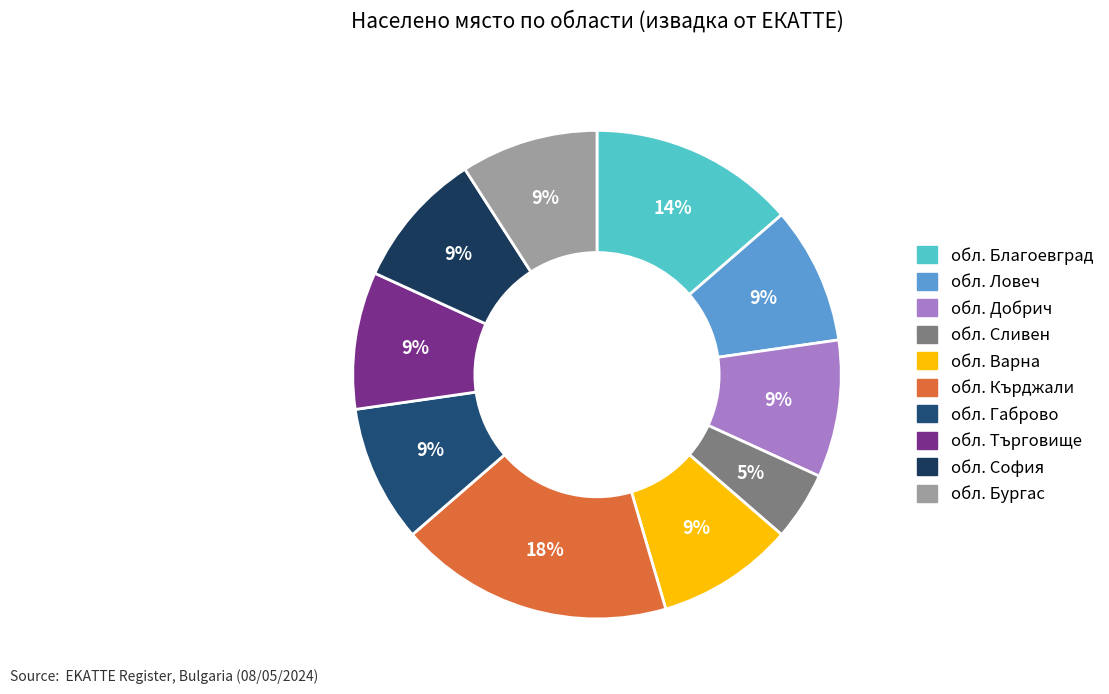

Is it true that обл. Кърджали is 29% of the pie?

False